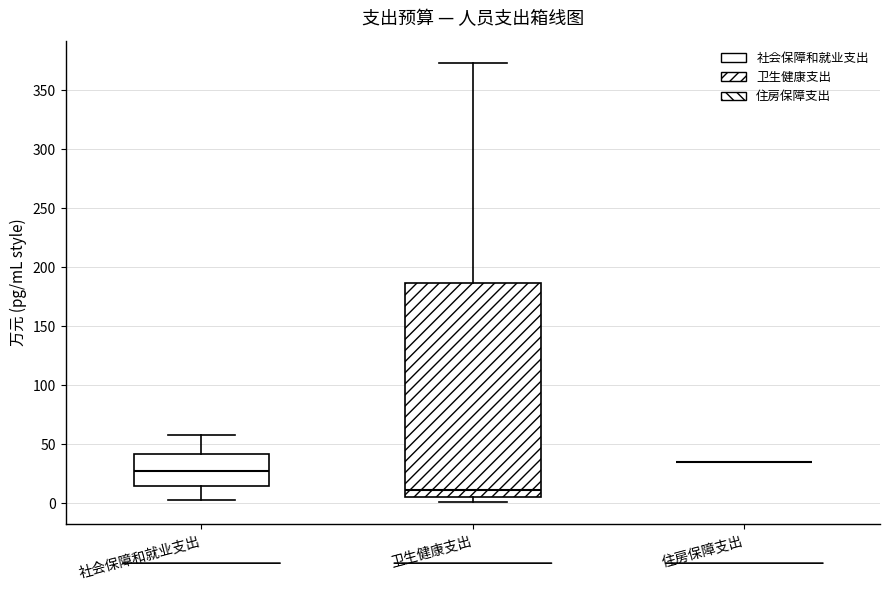

Reading left to right, transcribe this box plot: for each box, give where its median line is, the range the box spans, and where its two whiskers end, as read against the y-axis. The values are not printed on the chart, so give them approximately, as read against the axis.

社会保障和就业支出: median 25, box 15 to 40, whiskers 5 to 60
卫生健康支出: median 10, box 5 to 185, whiskers 0 to 375
住房保障支出: box collapsed to a line at 35, whiskers 35 to 35